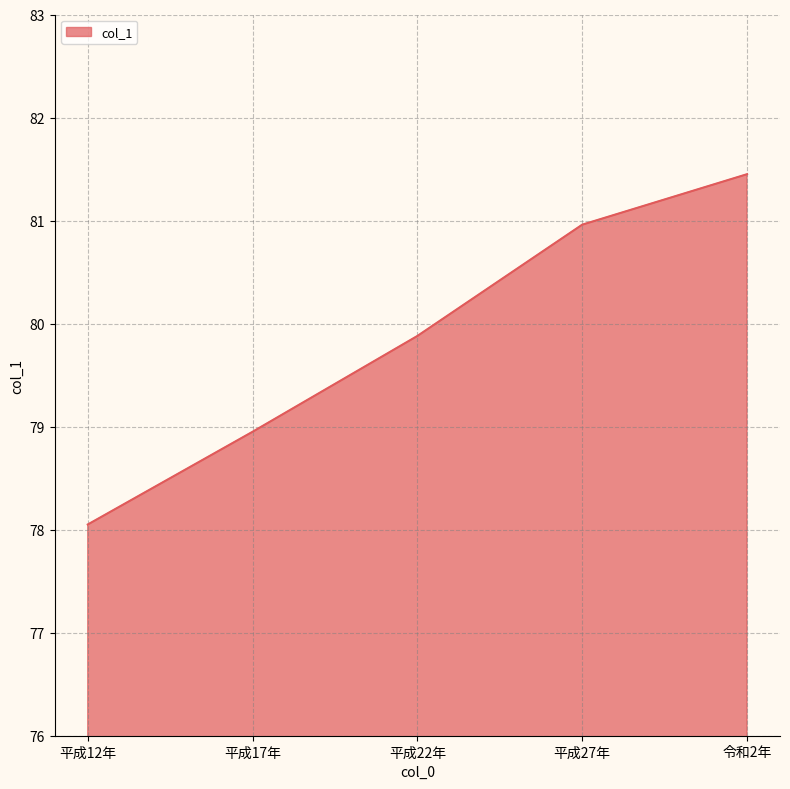

What is the difference between the maximum and second lowest values?

2.5